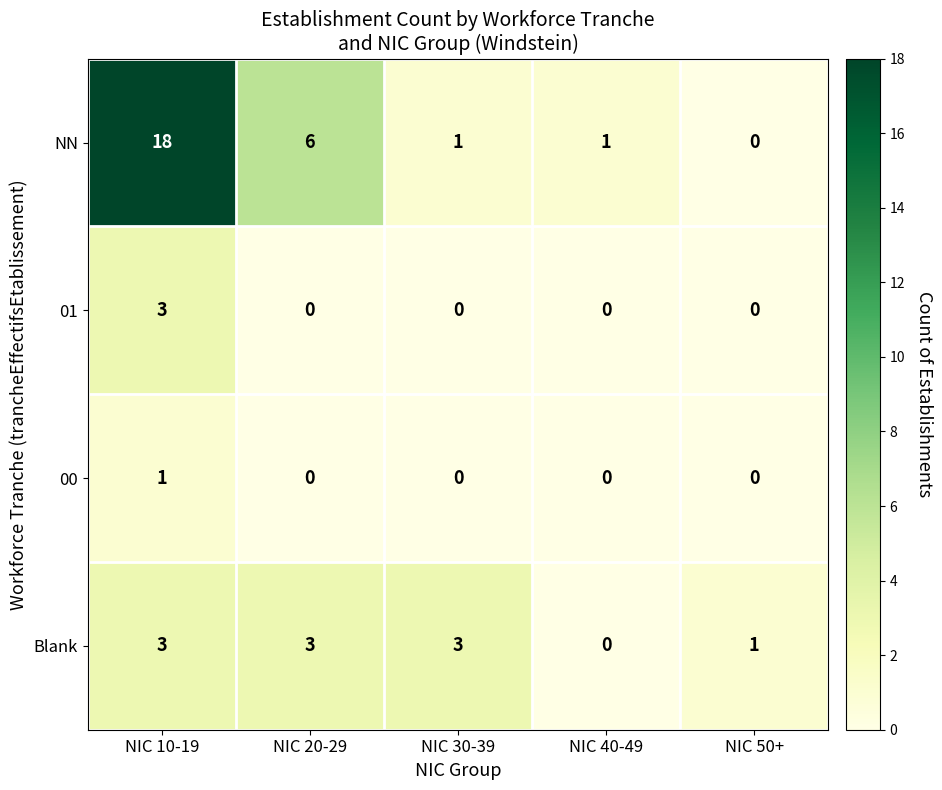

How many series are shown in this chart?

4